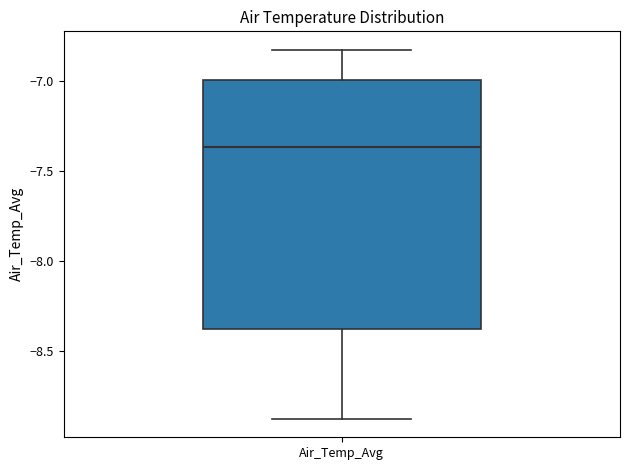

Transcribe this box plot: give where the median line is, the range the box spans, and where the two whiskers end, as read against the y-axis. The values are not printed on the chart, so give them approximately, as read against the axis.

median -7.35, box -8.40 to -7.00, whiskers -8.90 to -6.80